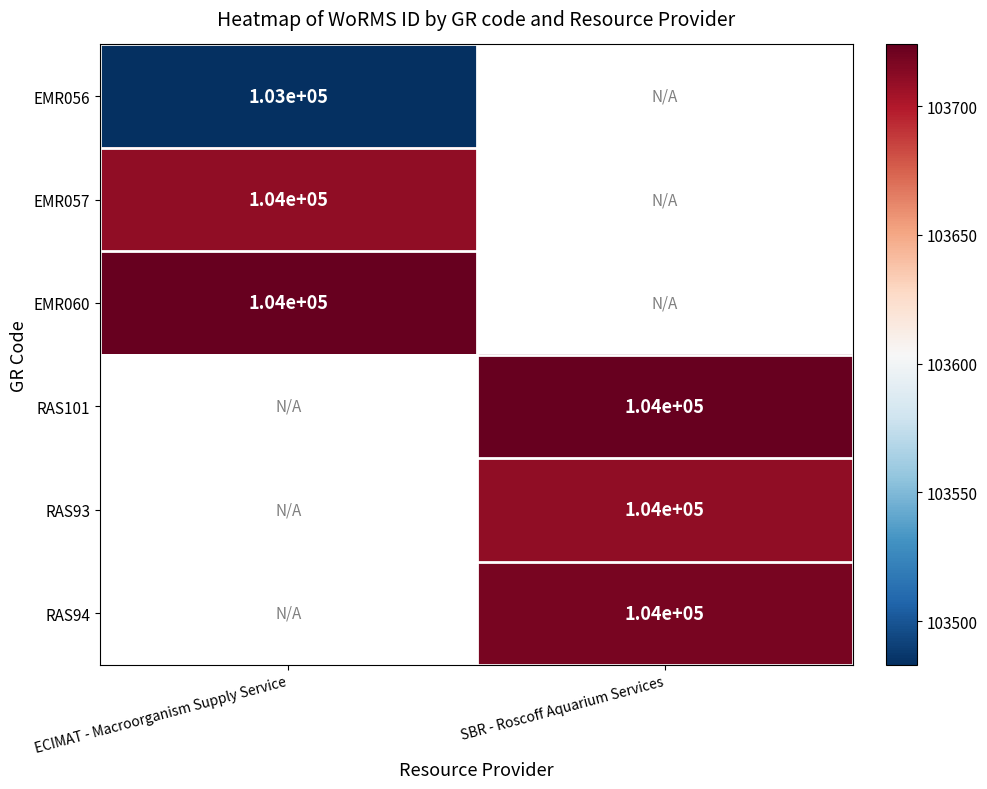

Is it true that EMR057 equals 103710.0 at ECIMAT - Macroorganism Supply Service?

True